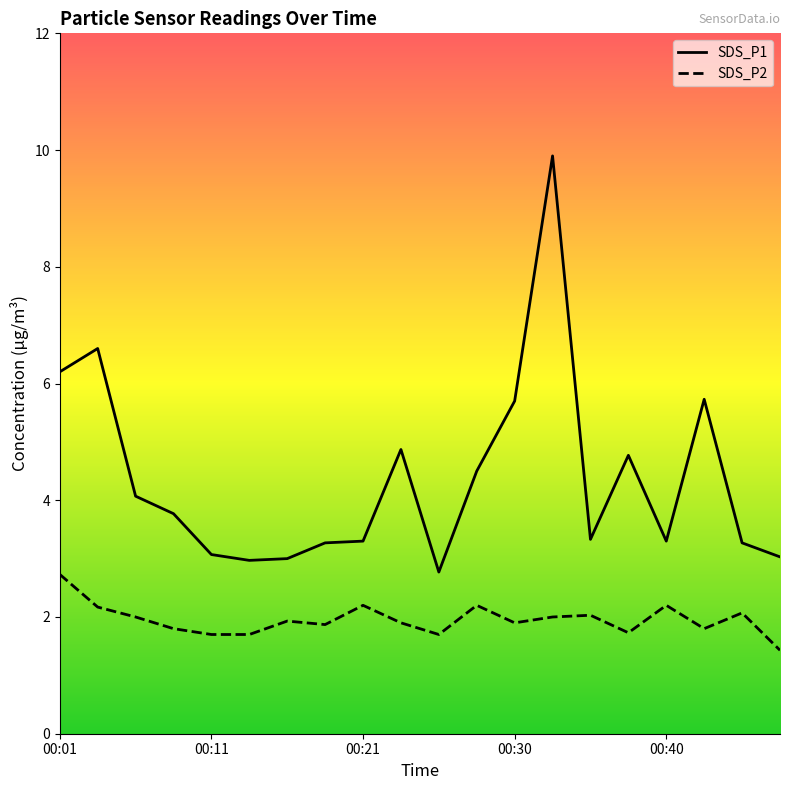

What is the value of the SDS_P2 point at the 6th from the left?

1.7